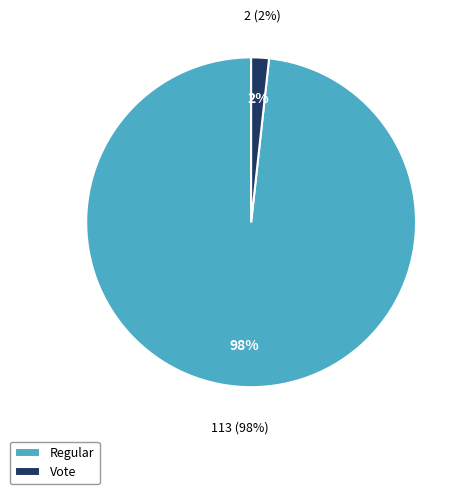

Is there a majority slice in this chart?

Yes